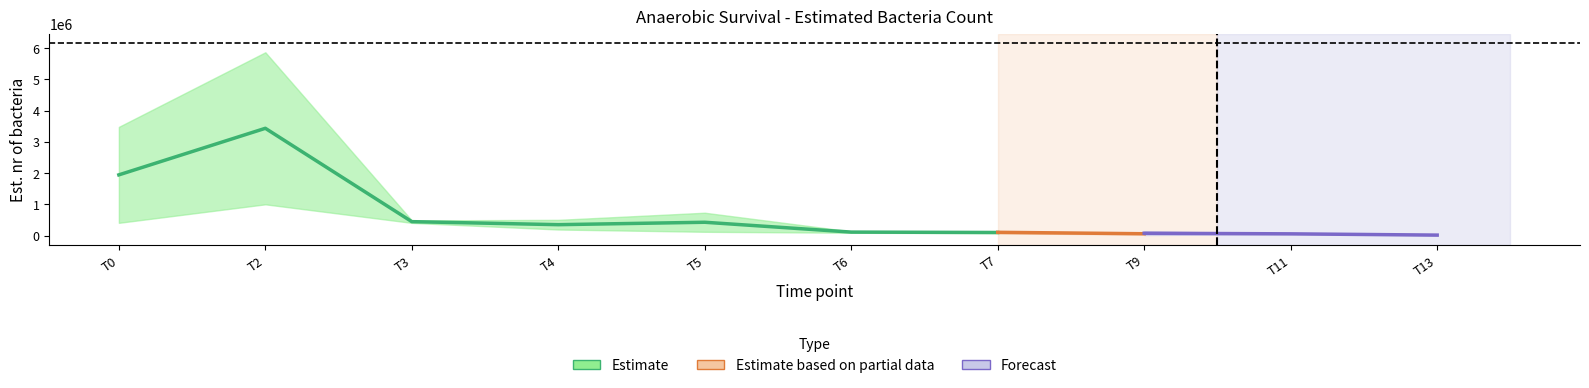

True or false: 2213F_p0_std and 2213F_p0_avg cross at least once.

False